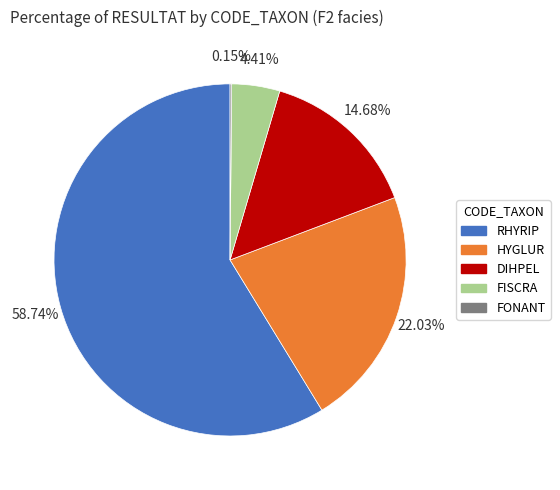

True or false: DIHPEL accounts for 15% of the total.

True